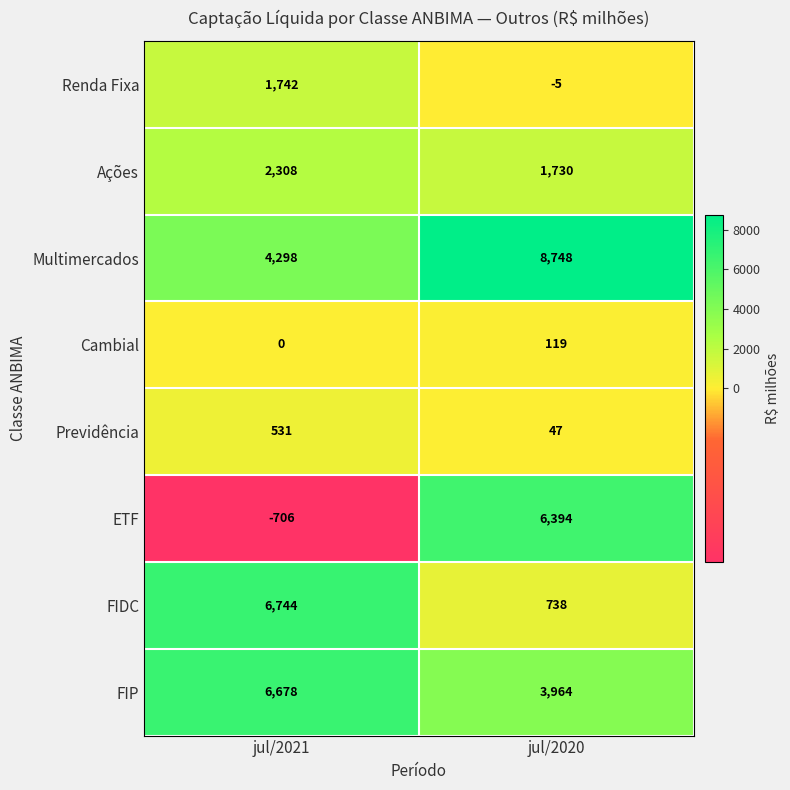

What is the minimum value shown in the chart?

-706